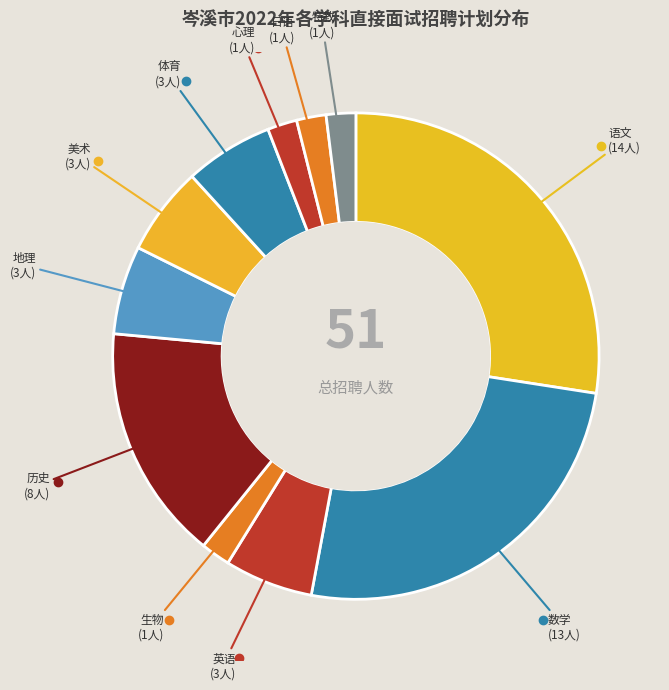

Approximately how many times larger is the value at 美术 compared to 数学?

0.2